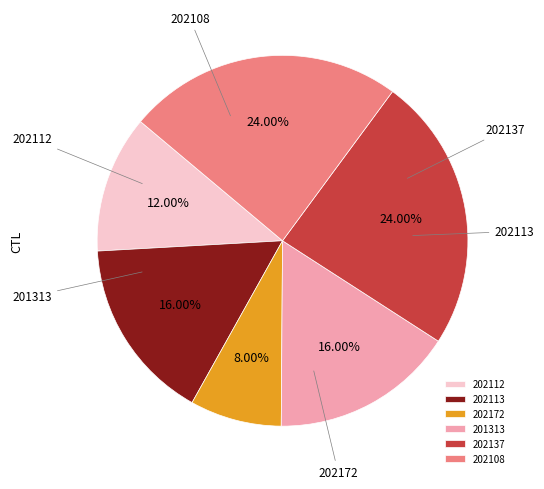

What percentage is NOT represented by 202172?

92.0%